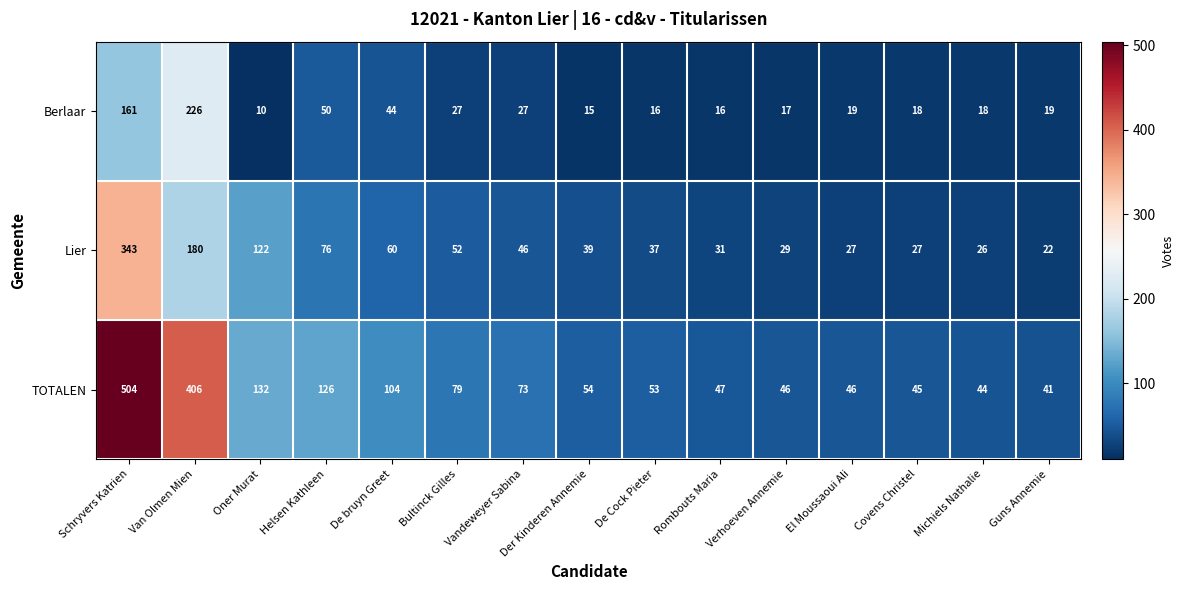

Is it true that Berlaar equals 19 at Guns Annemie?

True